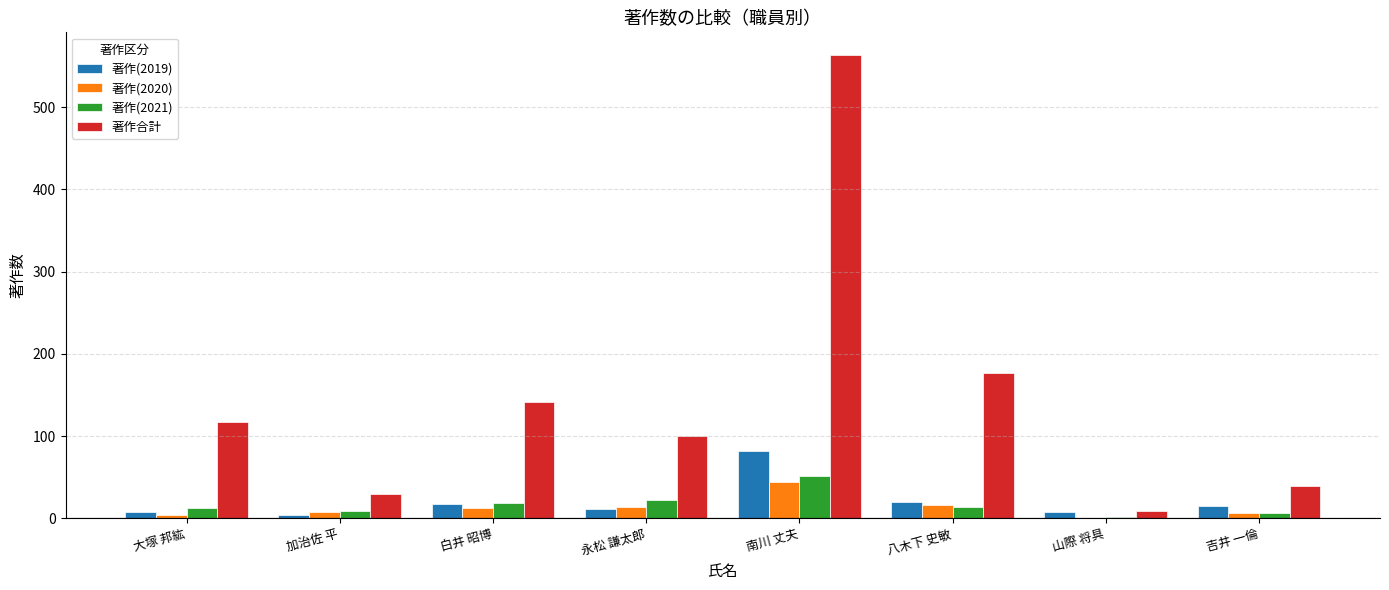

Which series has the largest total across all categories?

著作合計